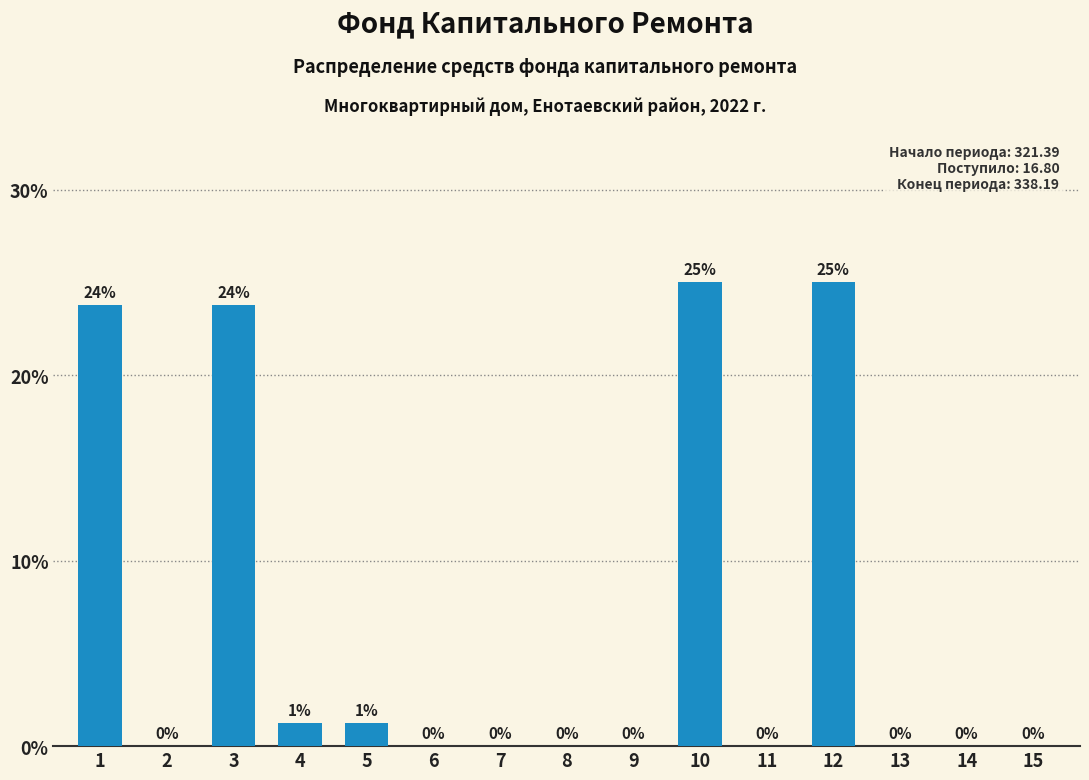

What is the greatest value displayed?

25.0